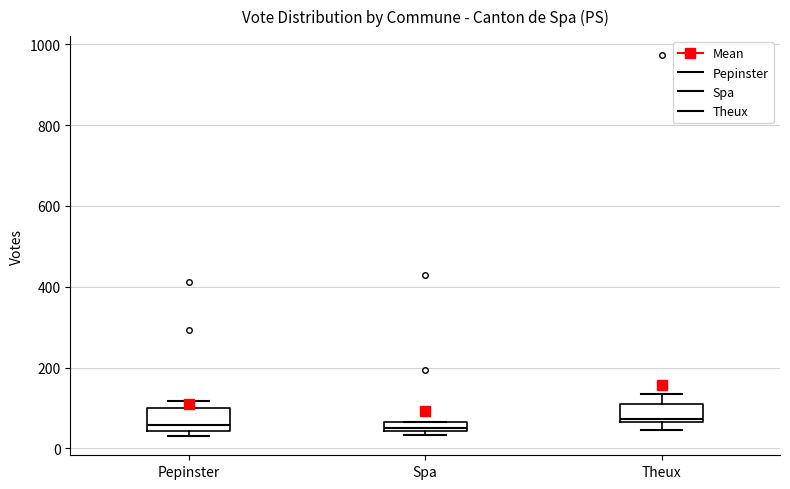

Where is the lower edge of the box for Spa on the y-axis? The values are not printed on the chart, so give them approximately, as read against the axis.

40